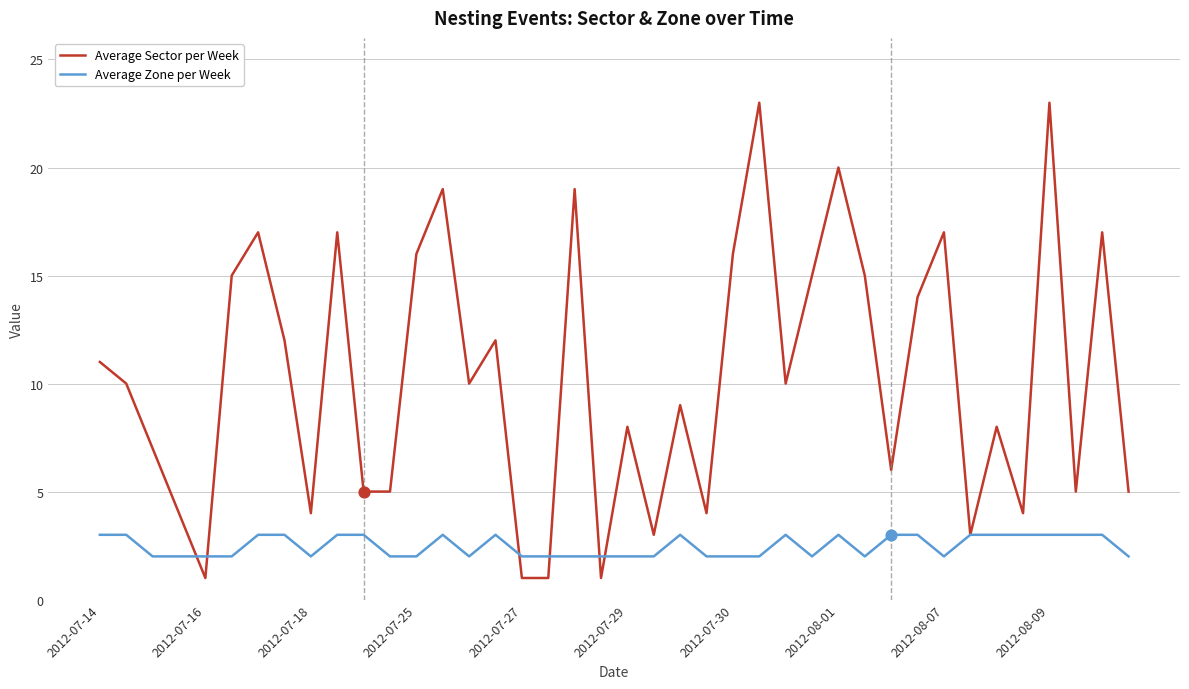

Which series has the widest spread of values?

Average Sector per Week